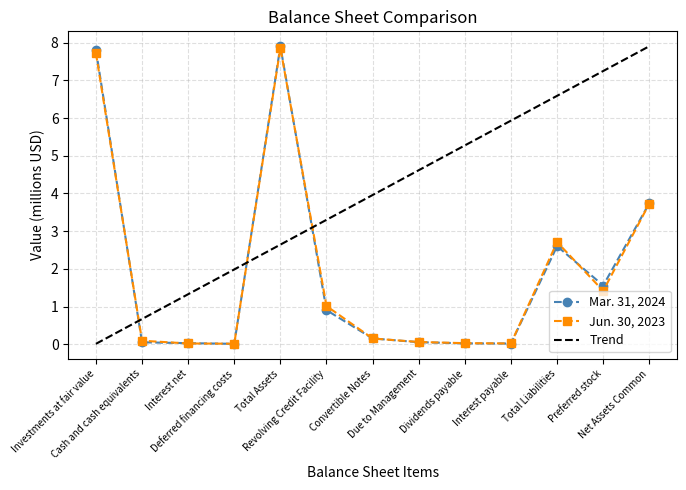

Which series has the largest total across all categories?

Trend